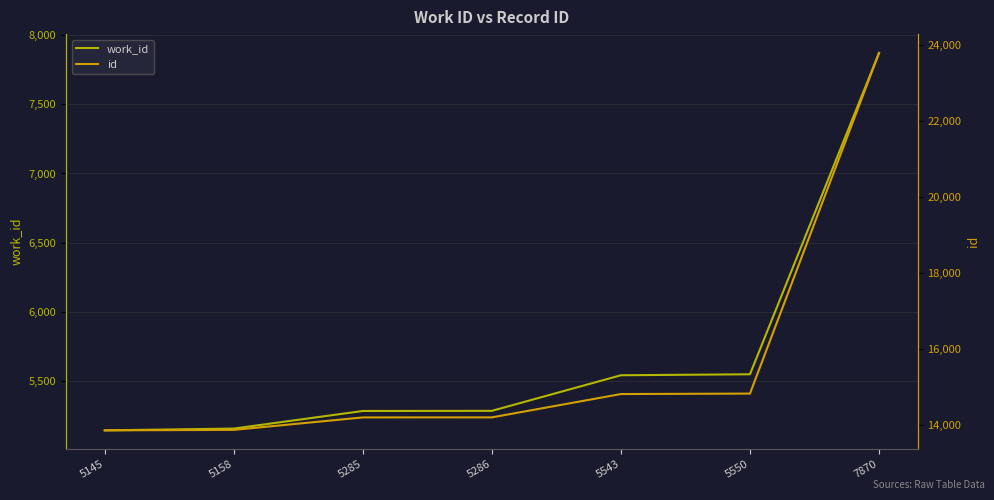

What is the approximate value of id at 5286, to the nearest 10?

14200